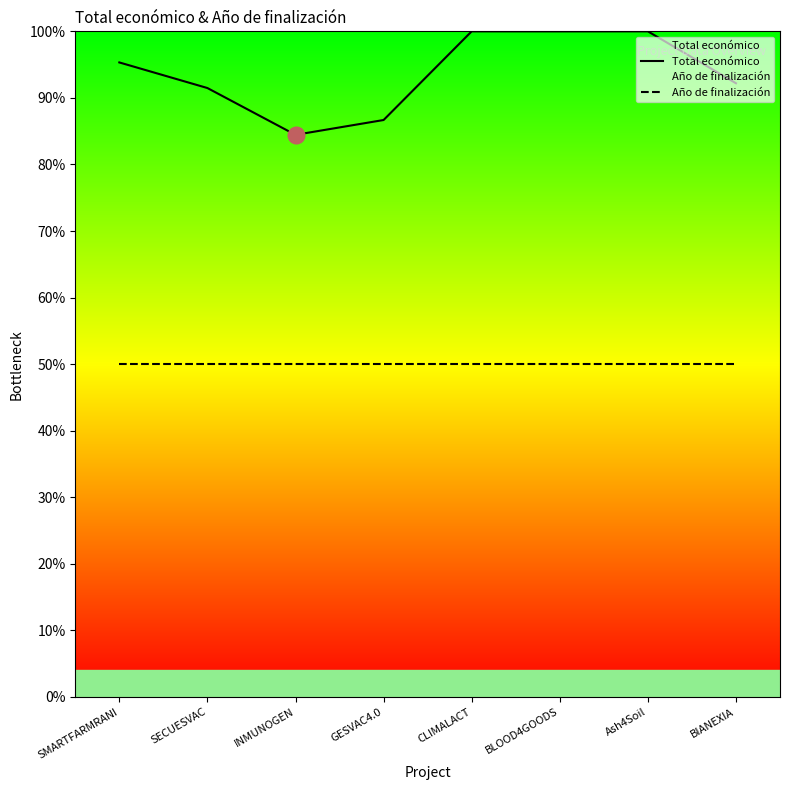

At which label is Total económico closest to 0?

INMUNOGEN